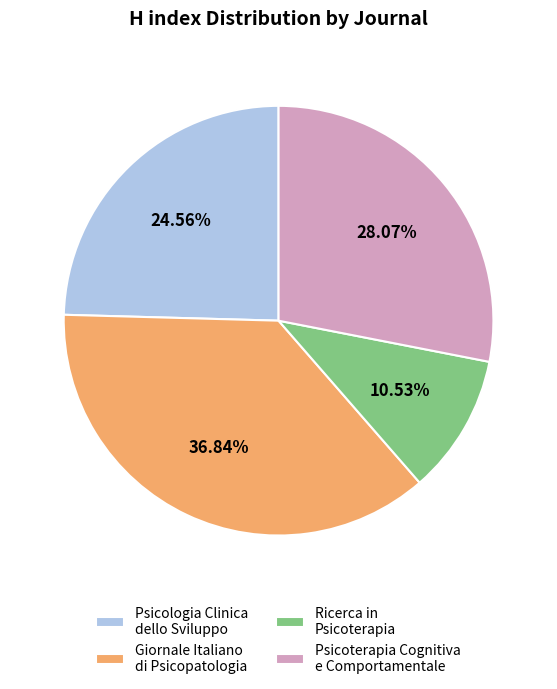

Combined, what portion of the pie is Psicoterapia Cognitiva e Comportamentale and Ricerca in Psicoterapia?

38.6%